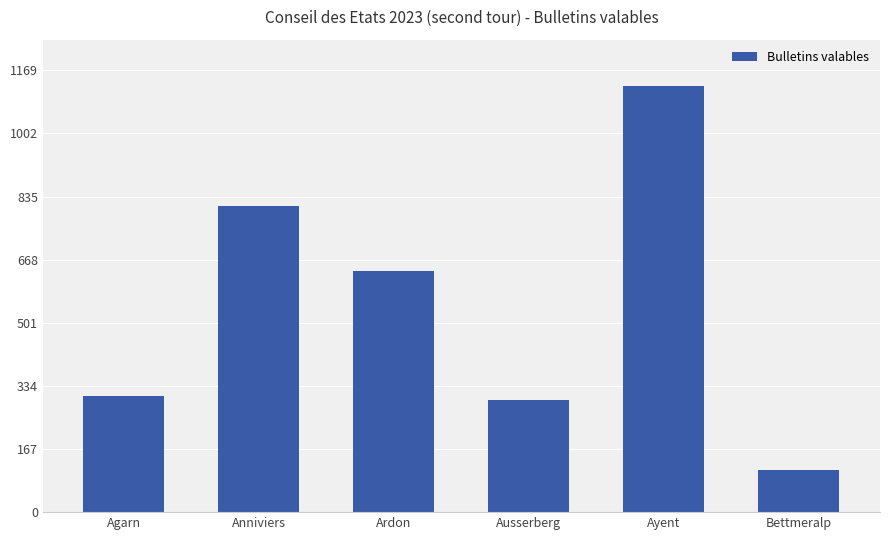

Reading left to right, list all the values displayed in this chart.

Agarn=306	Anniviers=809	Ardon=637	Ausserberg=297	Ayent=1127	Bettmeralp=111